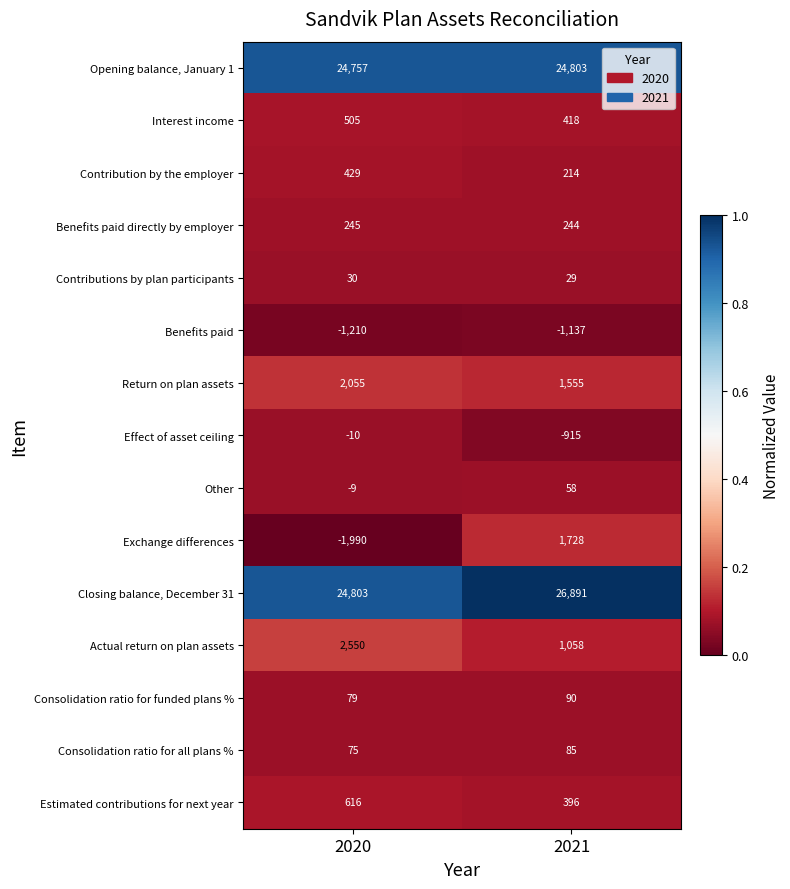

Where is Effect of asset ceiling nearest to the value -462?

2020